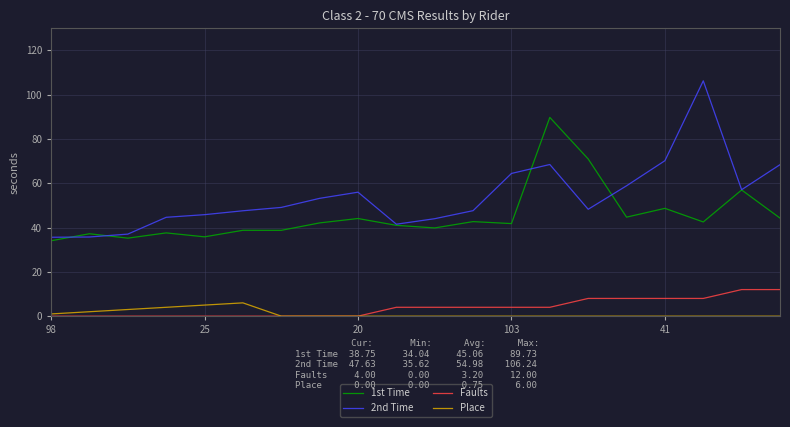

How many lines are shown in the chart?

4